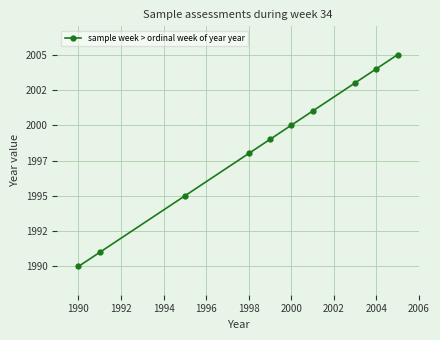

Does the chart have visible grid lines?

Yes